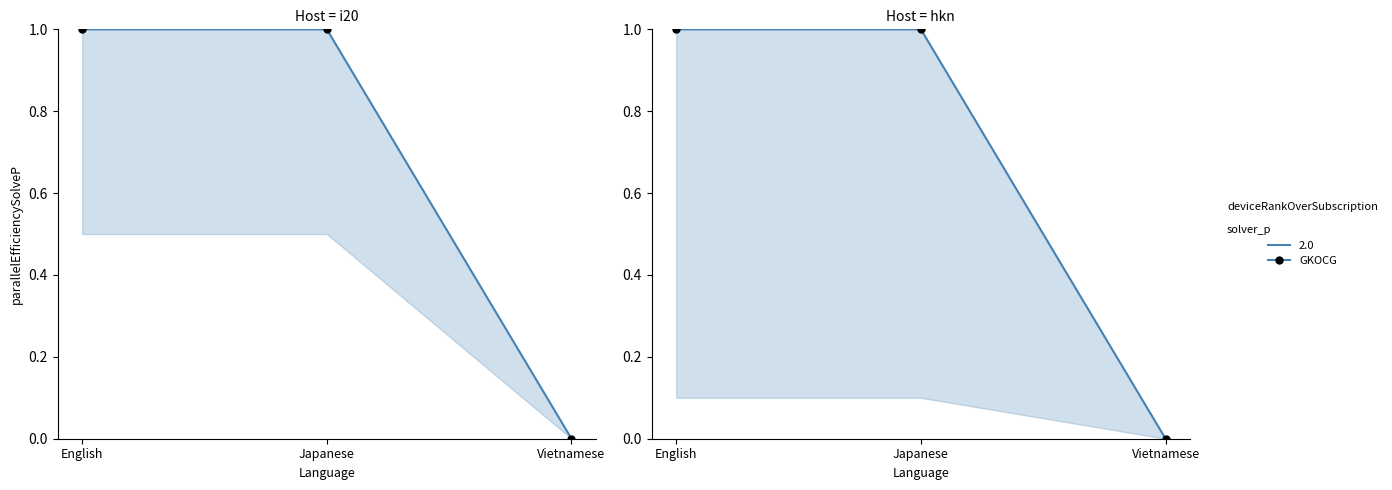

How many lines are shown in the chart?

2